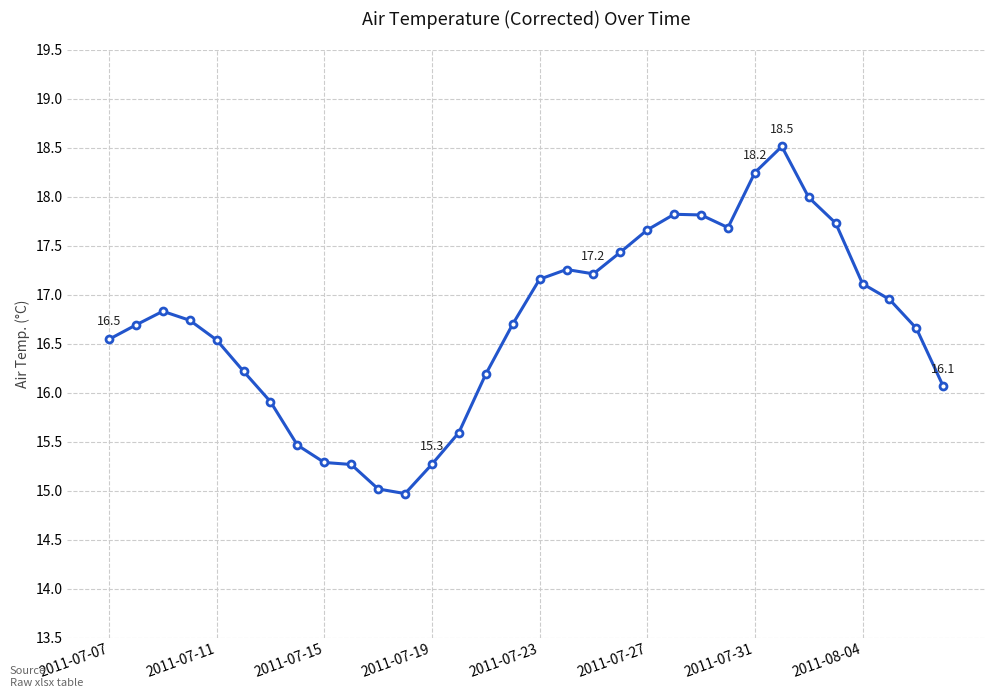

What is the value of the 16th point from the left?

16.7